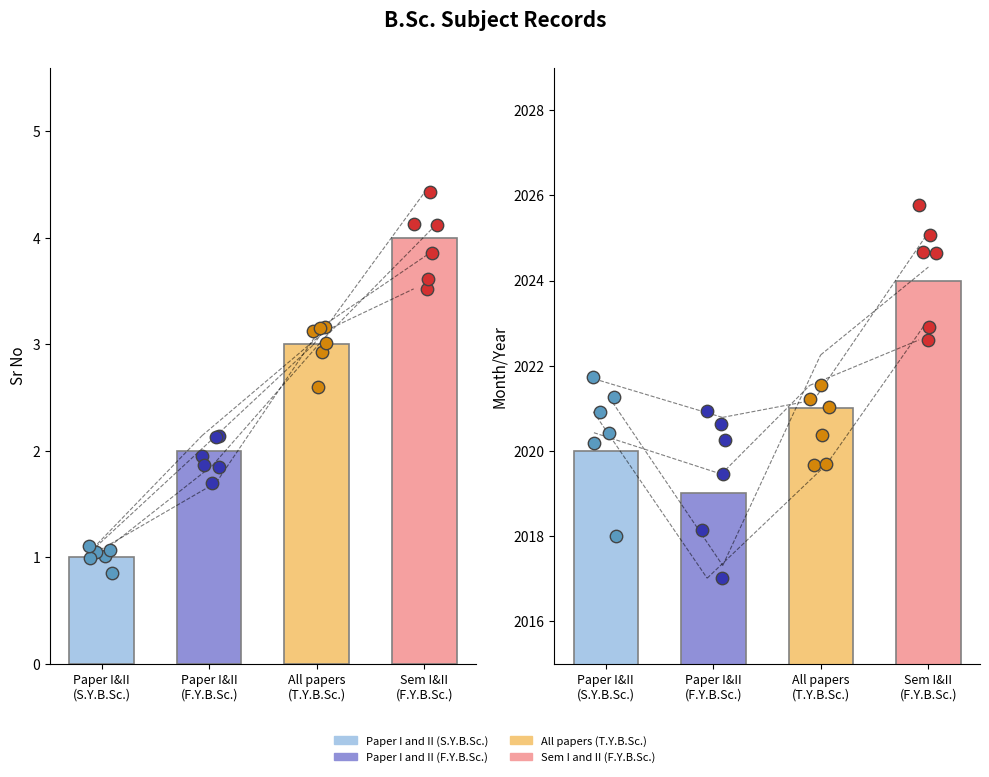

Which series has the largest total across all categories?

Month/Year